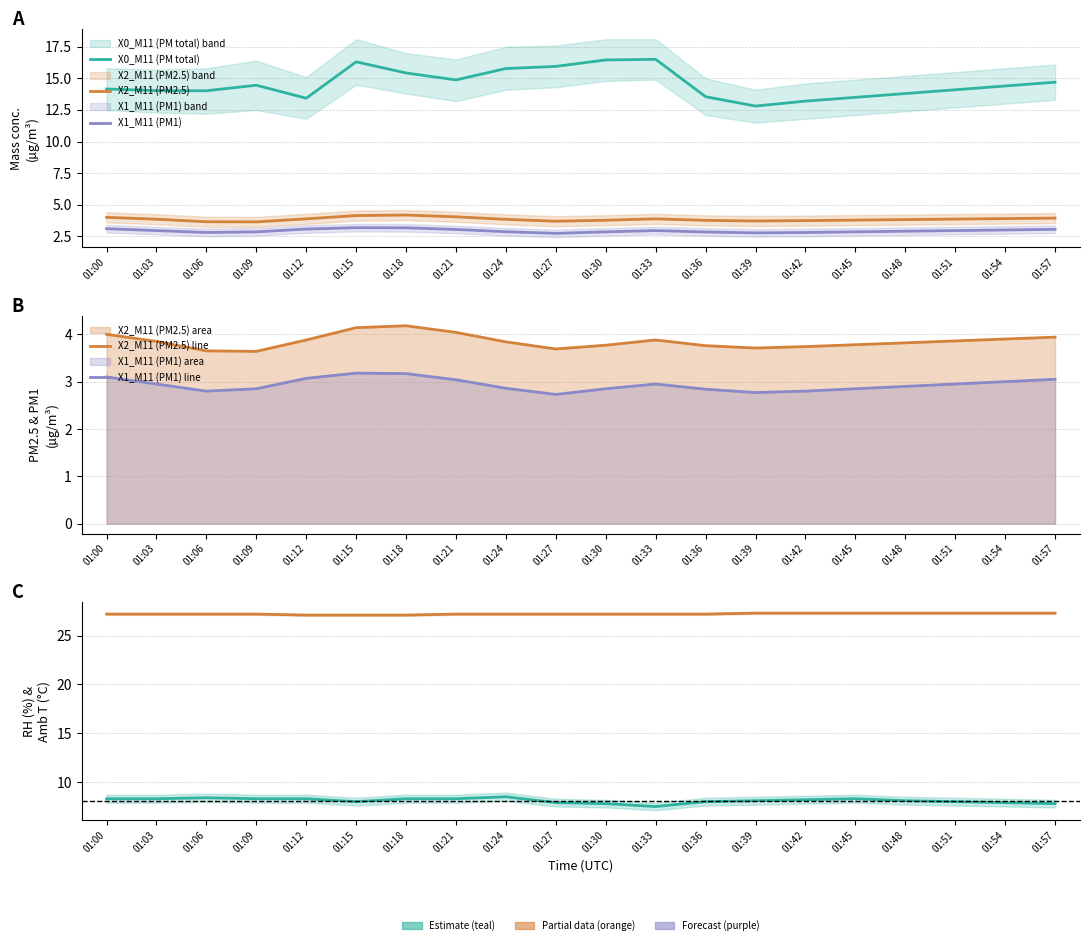

What is the maximum value for X2_M11 (PM2.5)?

4.2